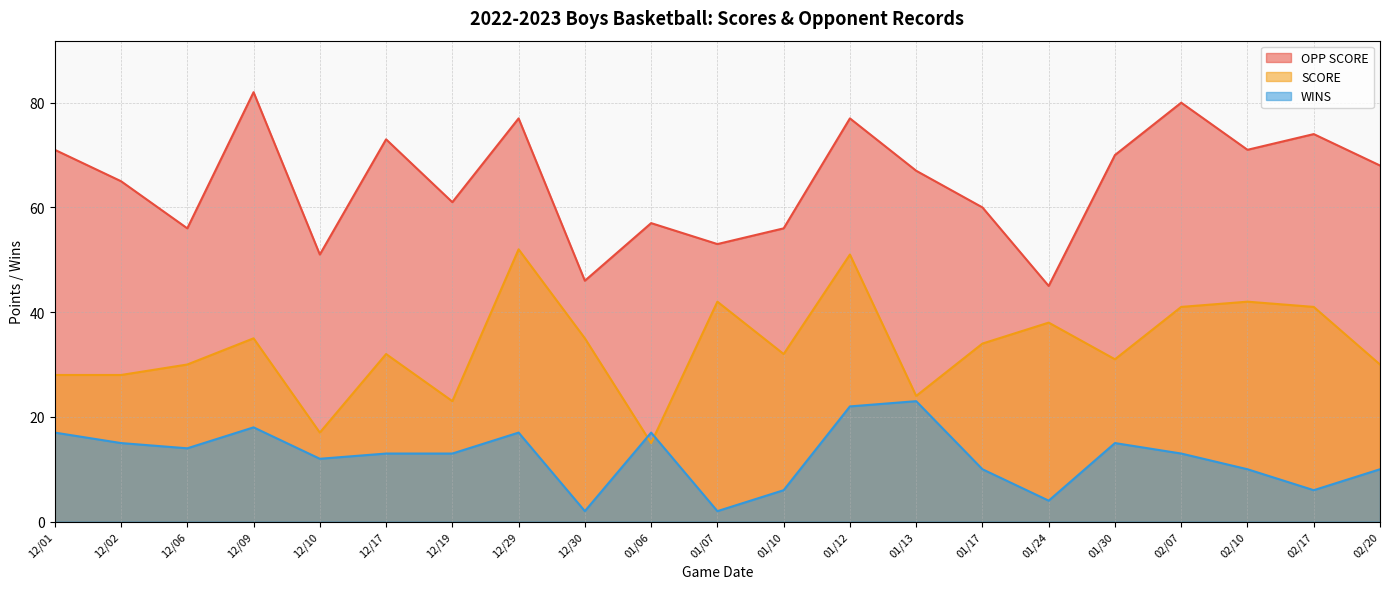

True or false: OPP SCORE and SCORE cross at least once.

False